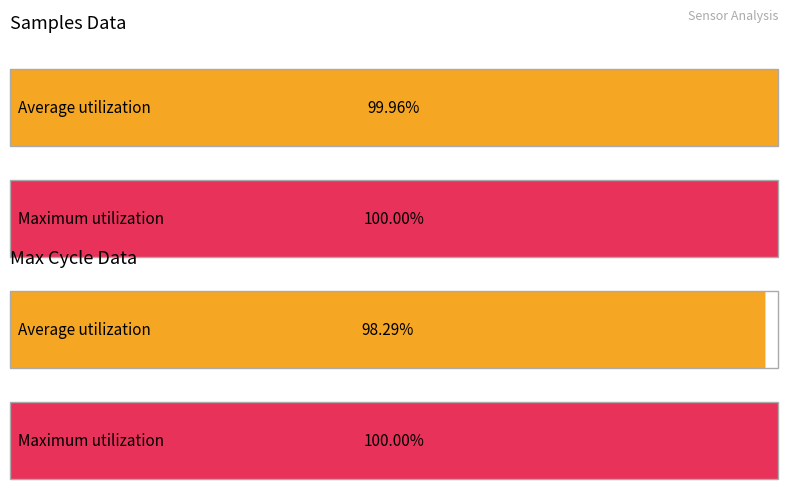

What are all the series names shown in the legend?

Samples, Max_cycle